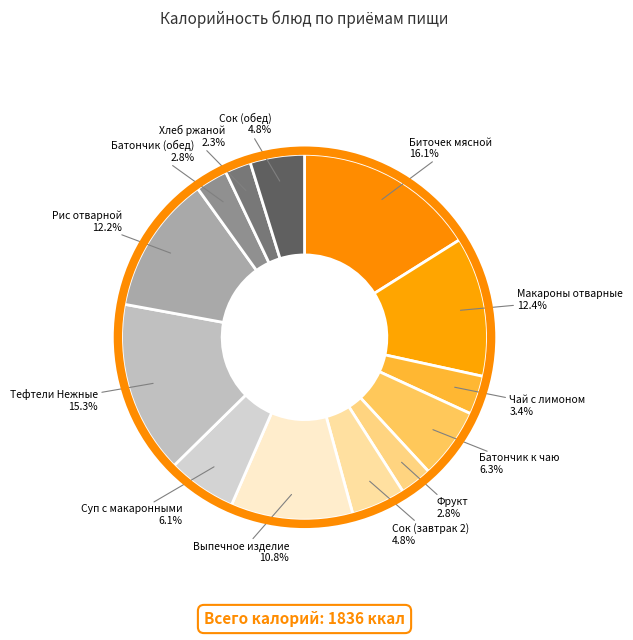

Count the number of slices in the pie.

13